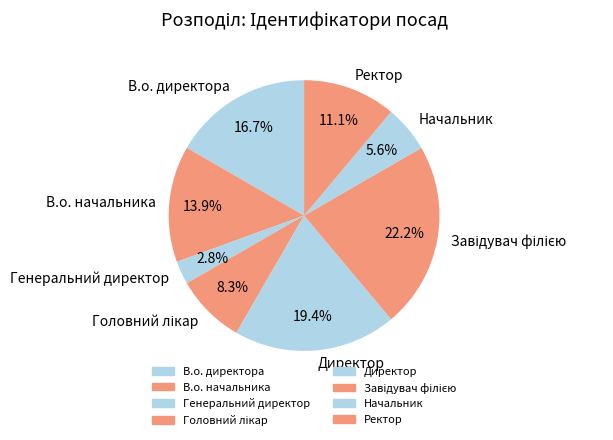

Is there a majority slice in this chart?

No